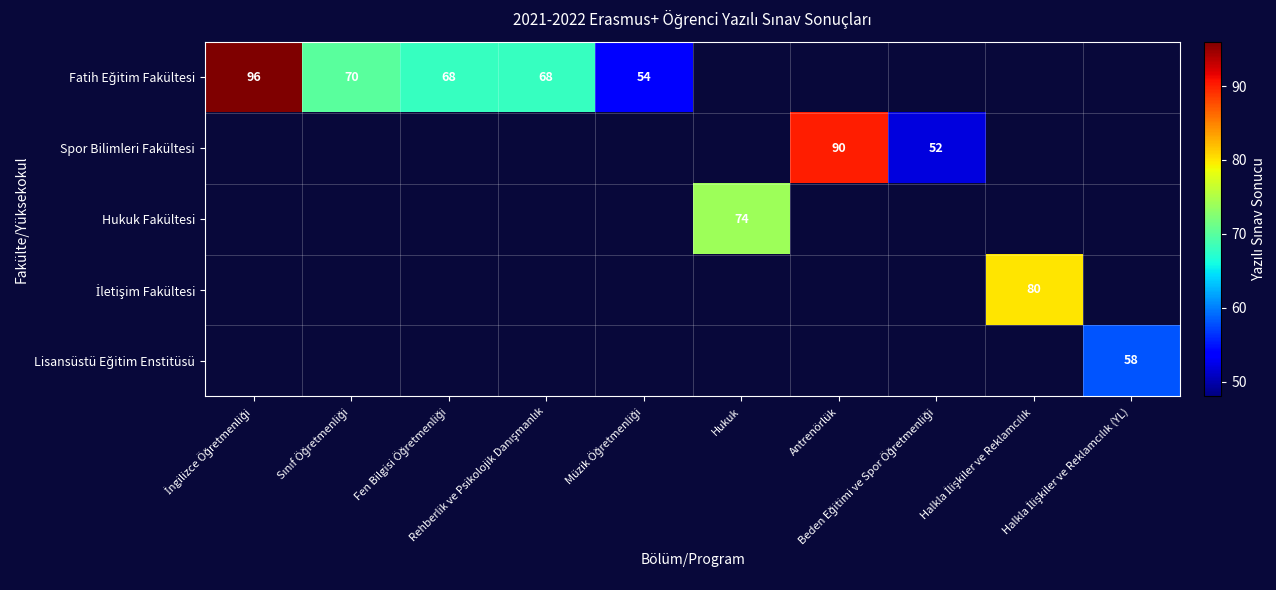

At how many categories does at least one series exceed 89?

2